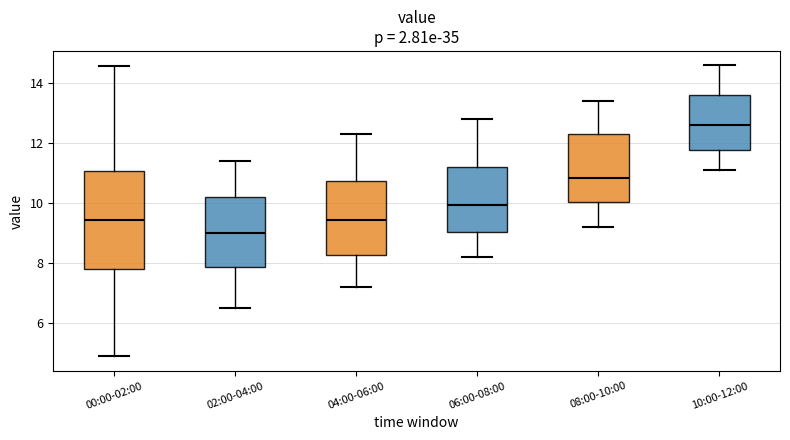

Which box is the tallest, from its lower edge to its upper edge?

00:00-02:00